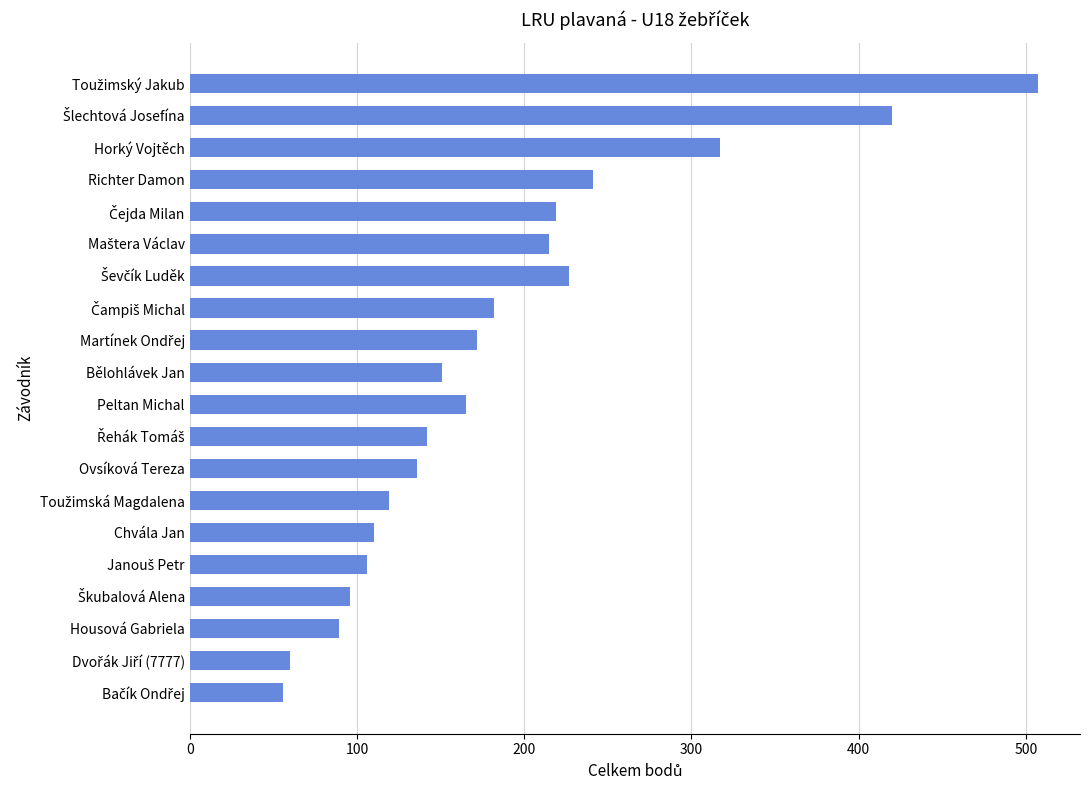

What is the smallest value displayed?

56